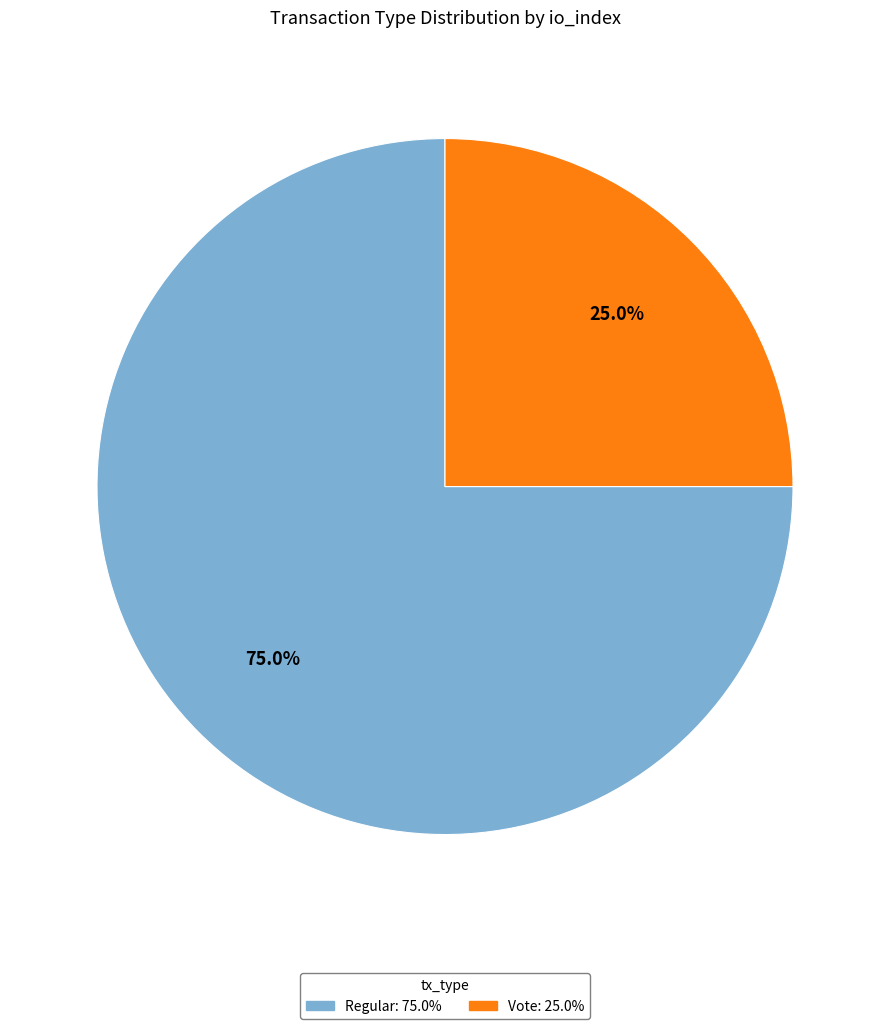

Is there a majority slice in this chart?

Yes